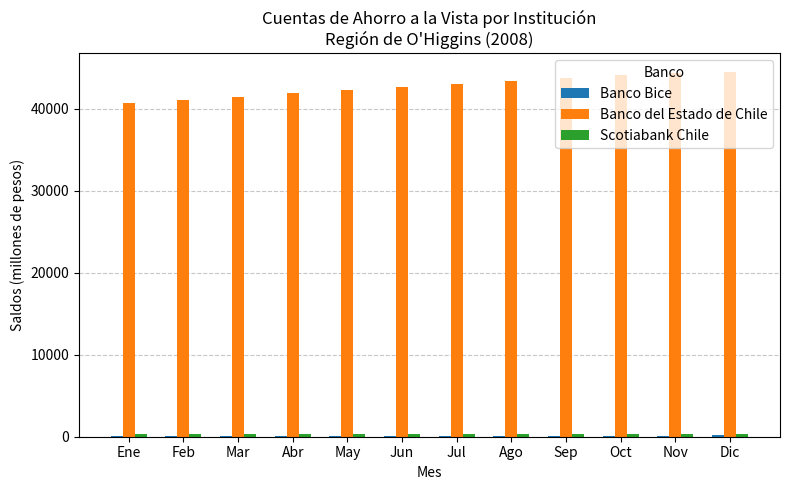

What is the total value across all series at Ene?

41109